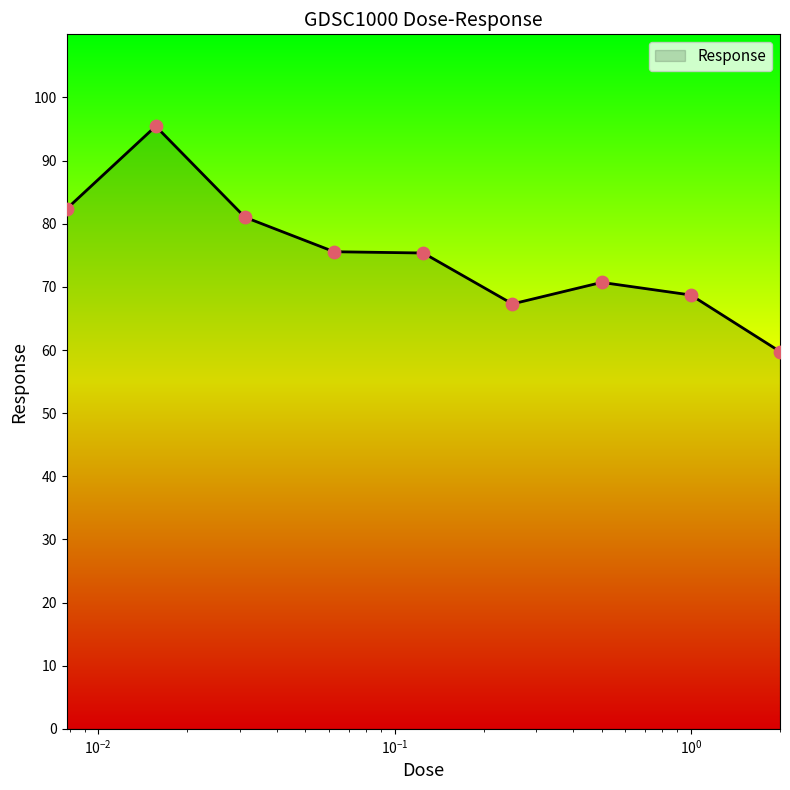

What is the greatest value displayed?

95.4